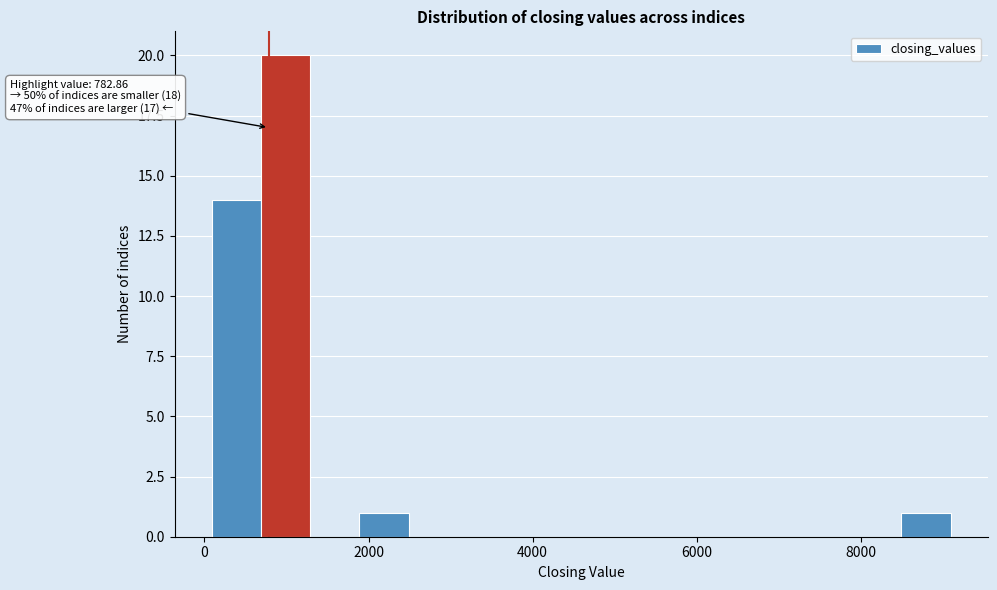

Around what value on the x-axis is the tallest bar? Give the approximate position of its centre, as read against the axis.

1000